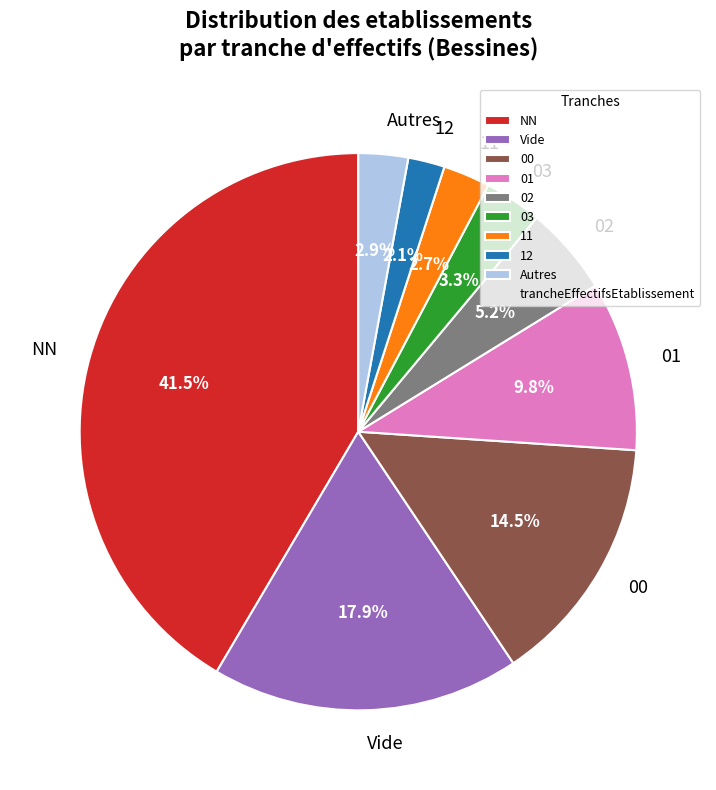

Which slice is the smallest?

12